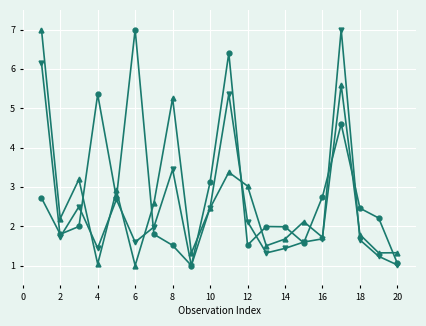

What is the total value across all series at 10?

8.0